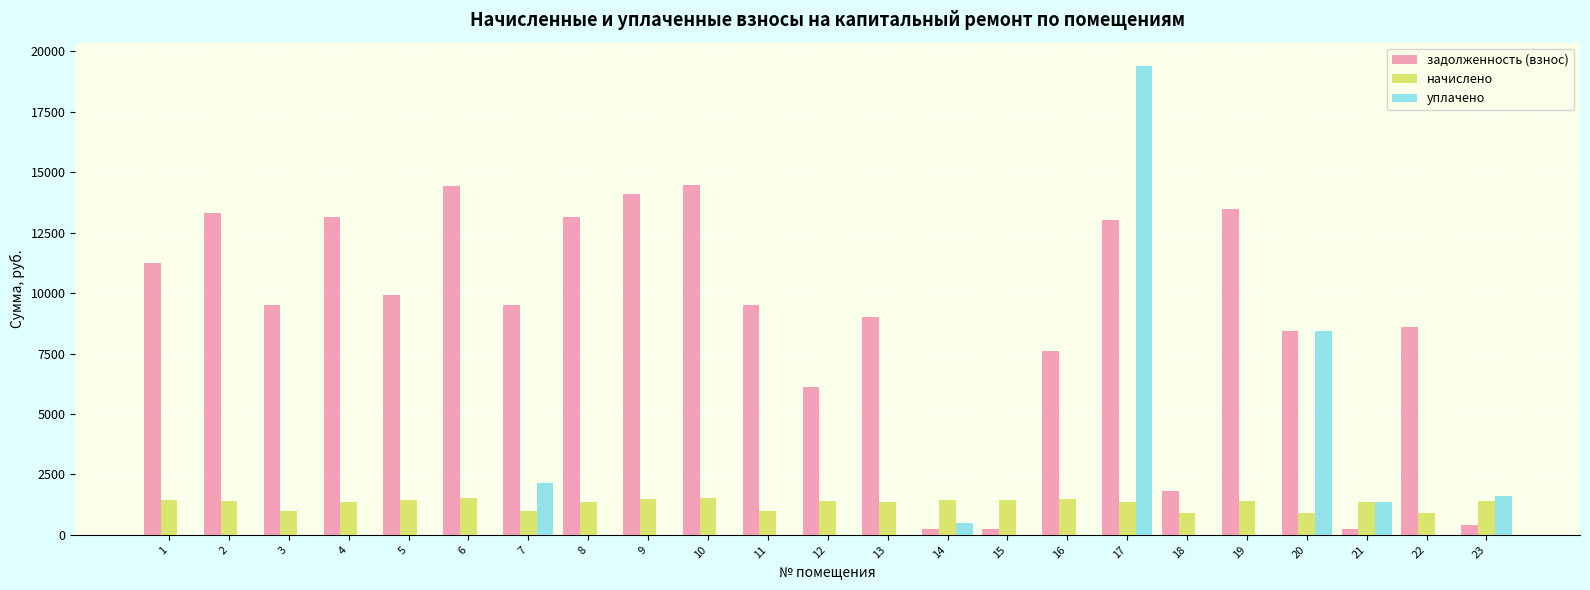

Between 10 and 22, which series saw the biggest shift?

задолженность (взнос)